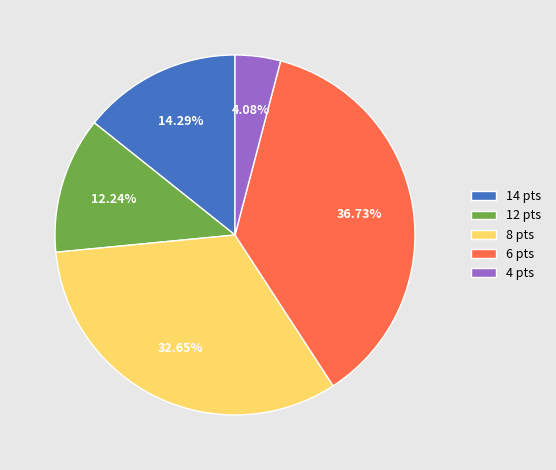

Is the sum of 6 pts and 12 pts greater than half?

No